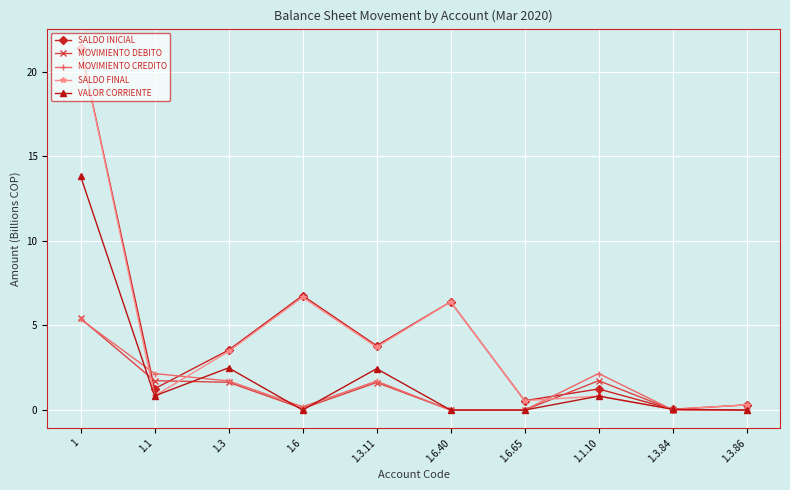

What is the difference between the maximum and minimum values in the VALOR CORRIENTE series?

13.8